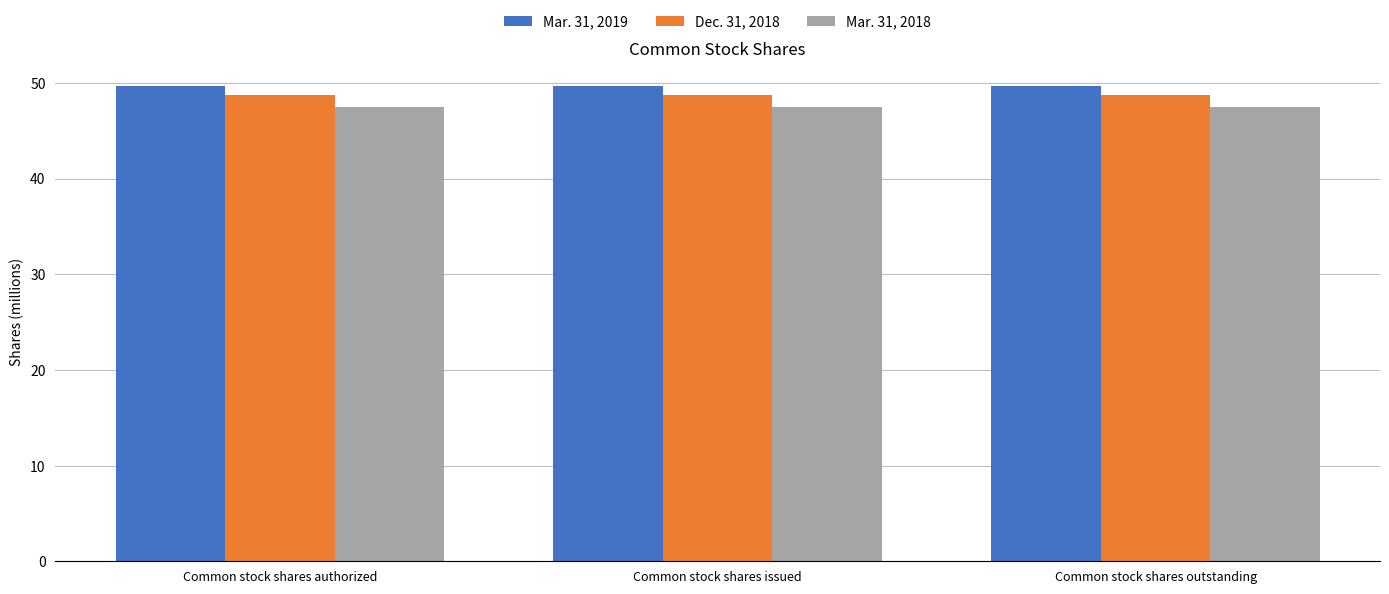

What is the total value across all series at Common stock shares authorized?

145.8